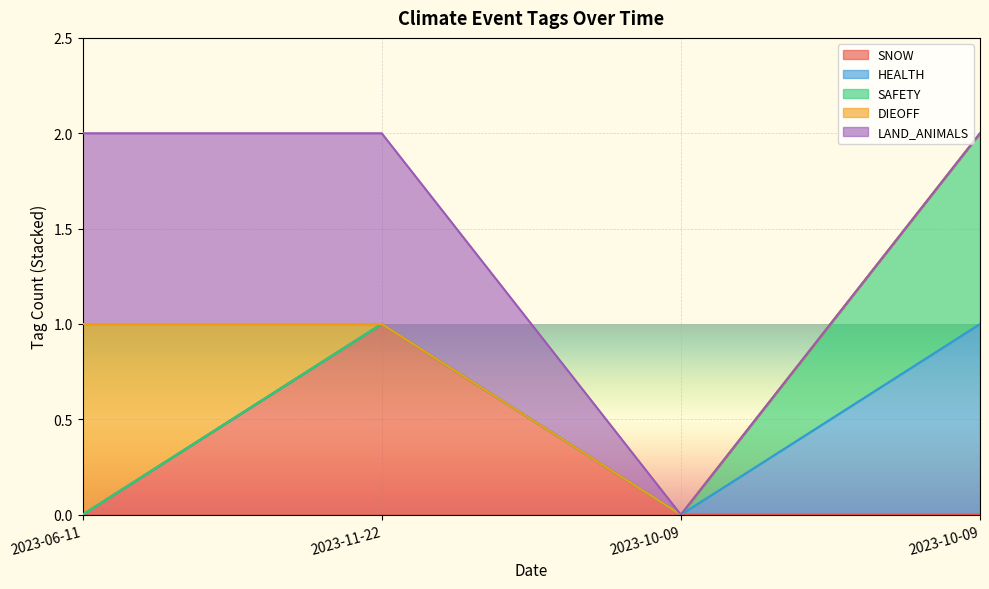

The LAND_ANIMALS series shows 1 at 2023-10-09. True or false?

False